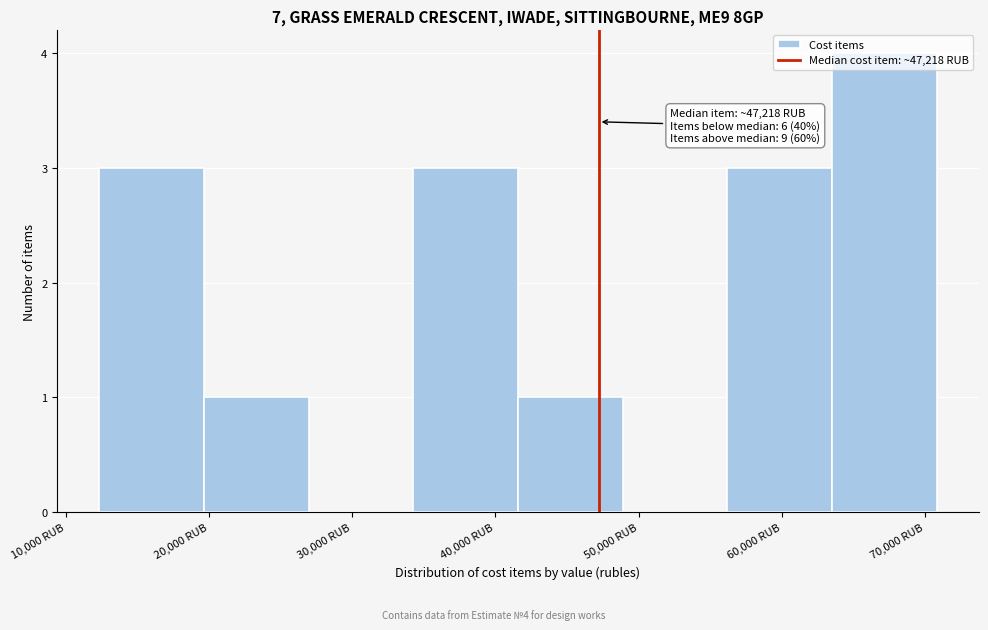

Which range on the x-axis has the tallest bar?

64000 to 71000